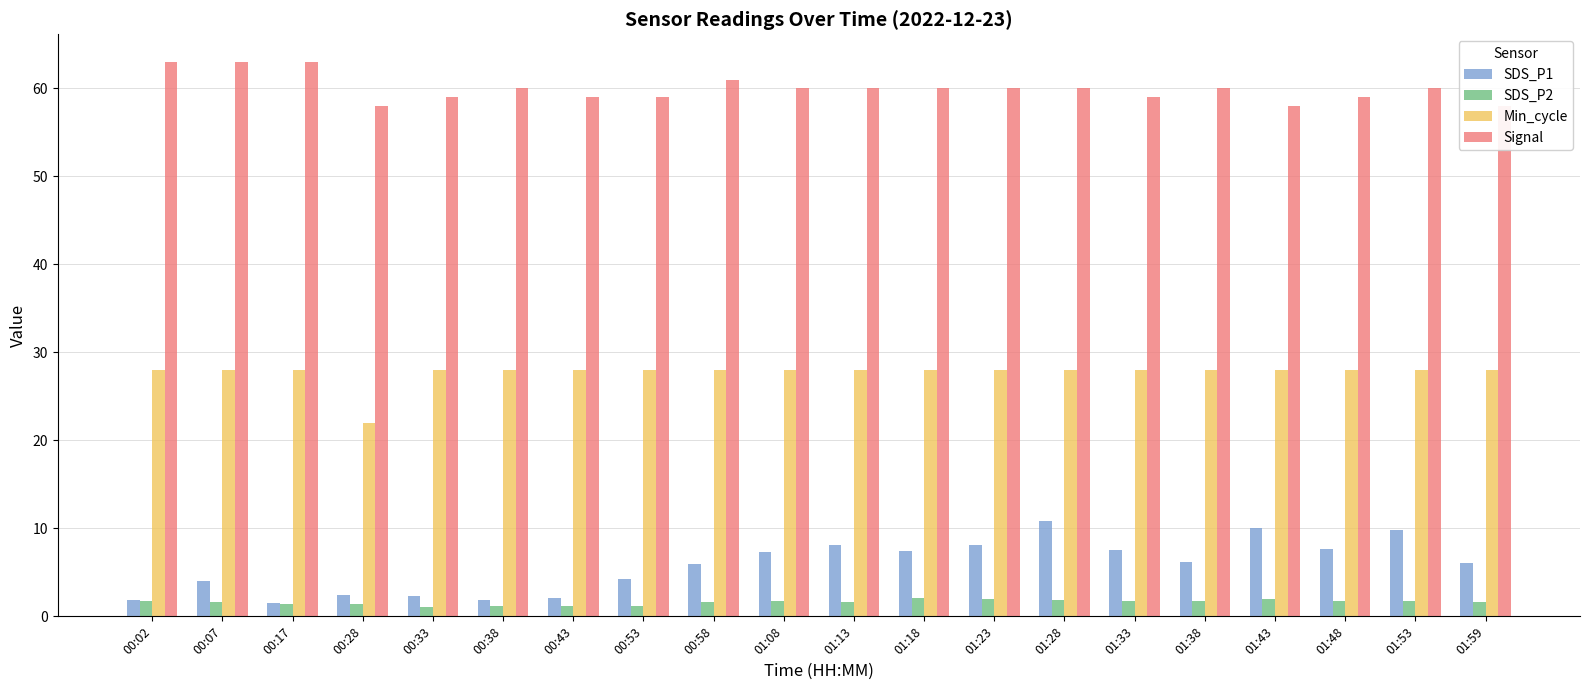

True or false: Signal has a value of 59.0 at 00:53.

True